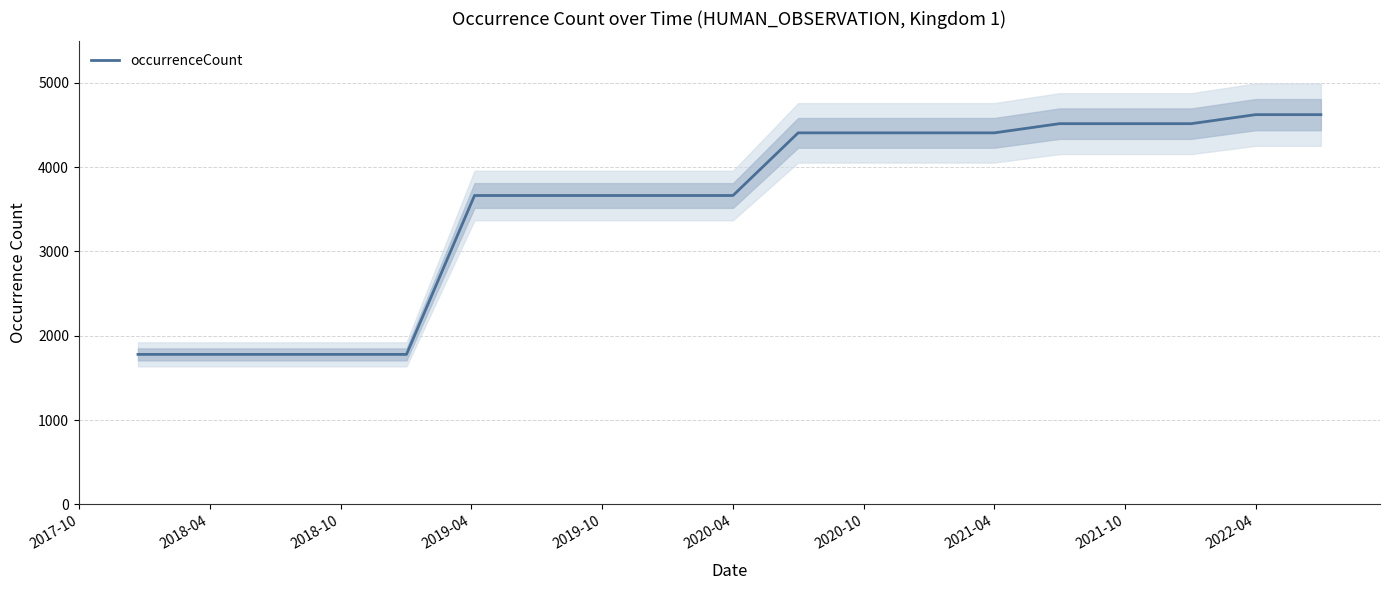

What is the minimum value shown in the chart?

1779